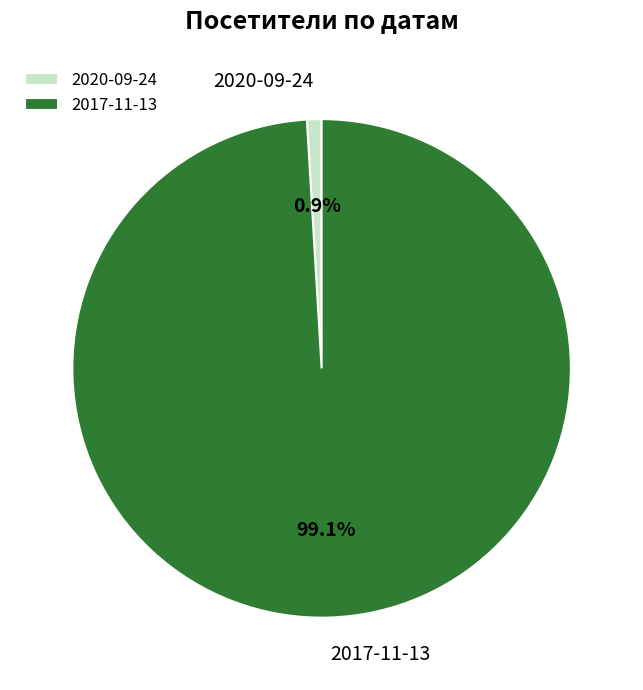

To the nearest percent, what is the difference between the largest and smallest slice percentages?

98%